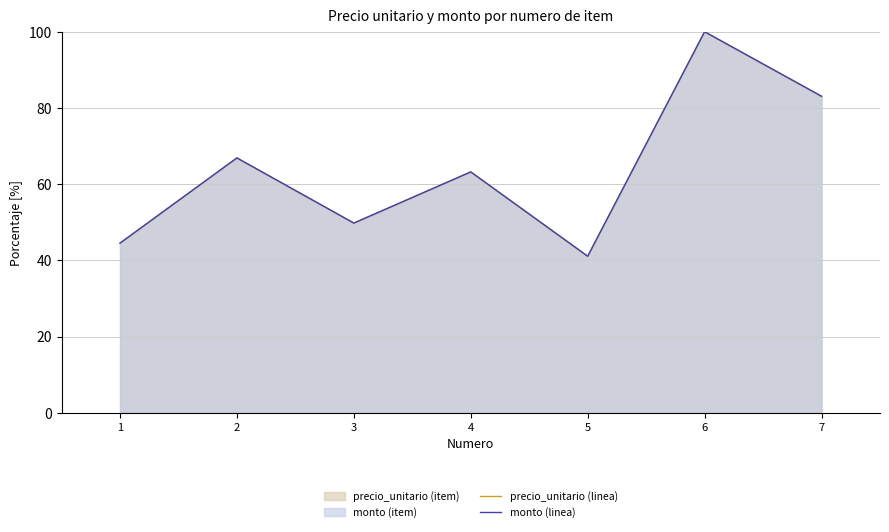

Rank the series by their maximum value, from lowest to highest.

precio_unitario (linea), monto (linea)